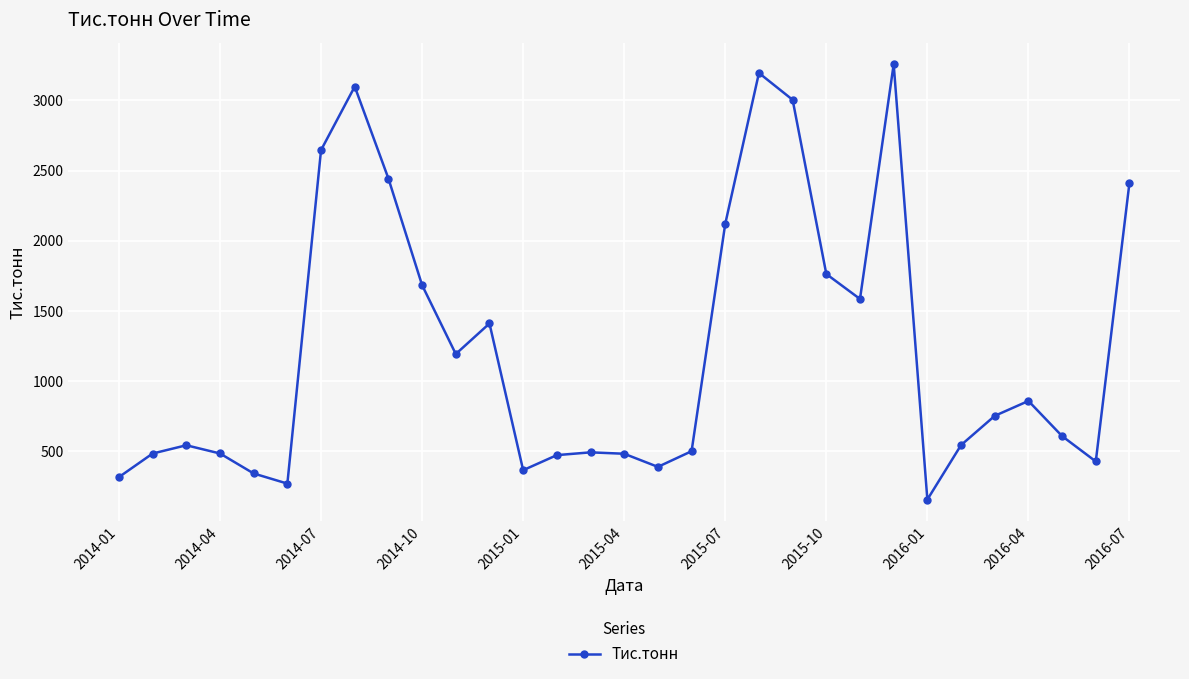

What is the sum of all values?

38313.6